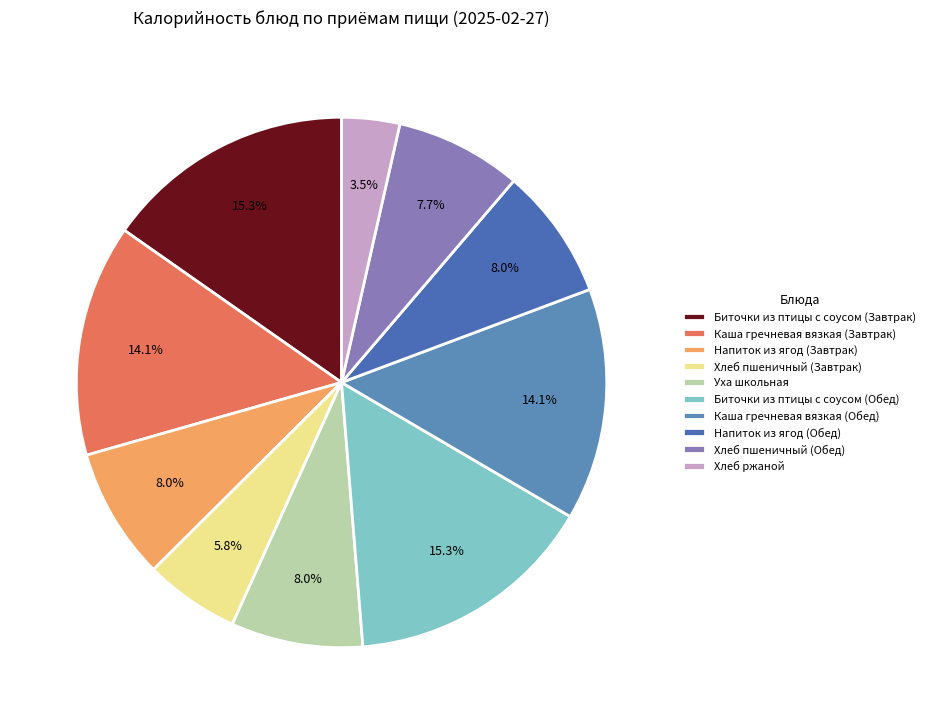

Is it true that Хлеб пшеничный (Обед) is 8% of the pie?

True